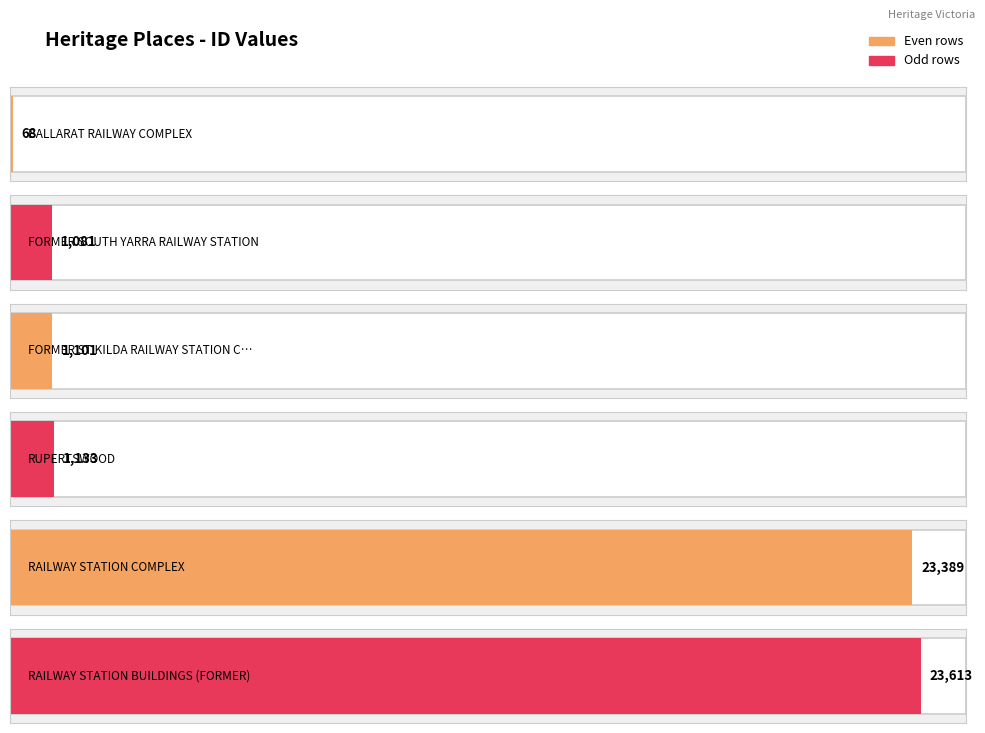

True or false: the data shows 1133 at RUPERTSWOOD.

True